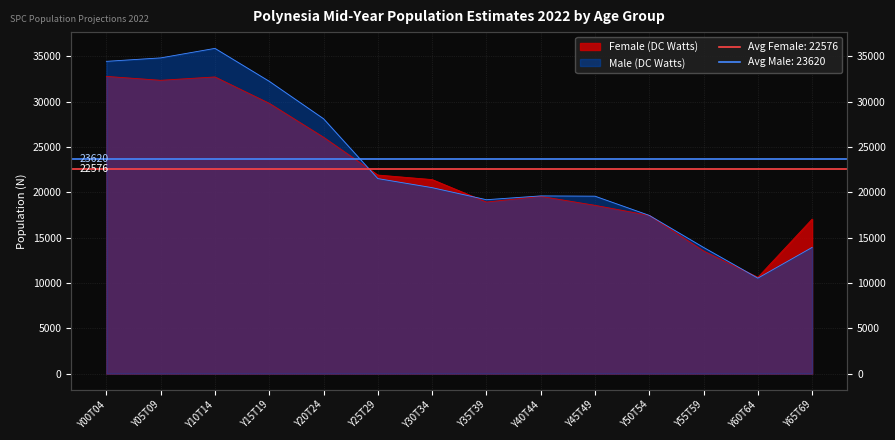

True or false: Male (DC Watts) and Female (DC Watts) intersect in this chart.

True